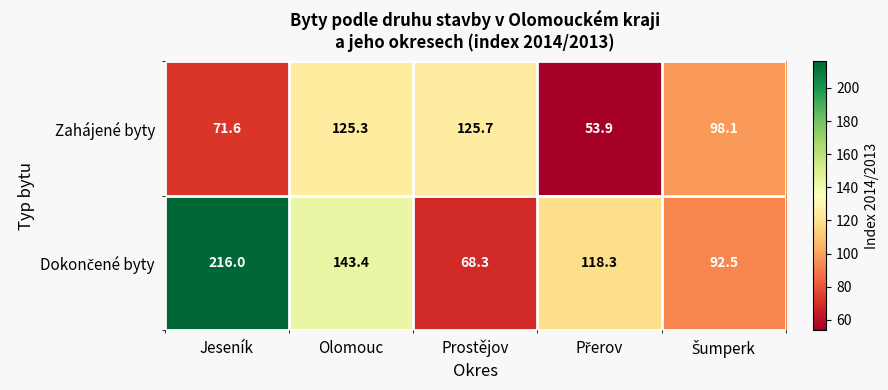

What is the difference between the maximum and second lowest values in the Zahájené byty series?

54.1